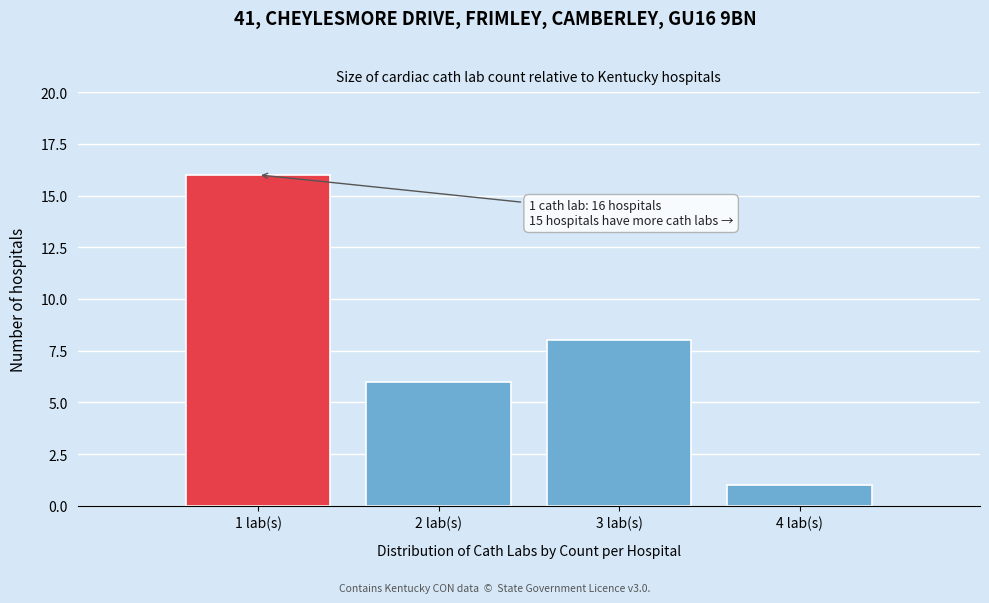

Over which range of the x-axis is the bar tallest?

0.5 to 1.5